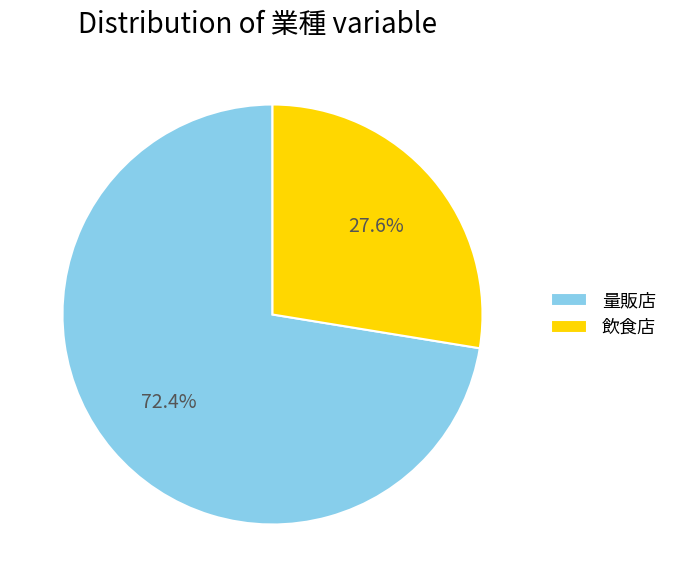

What percentage is the 飲食店 slice, to the nearest percent?

28%